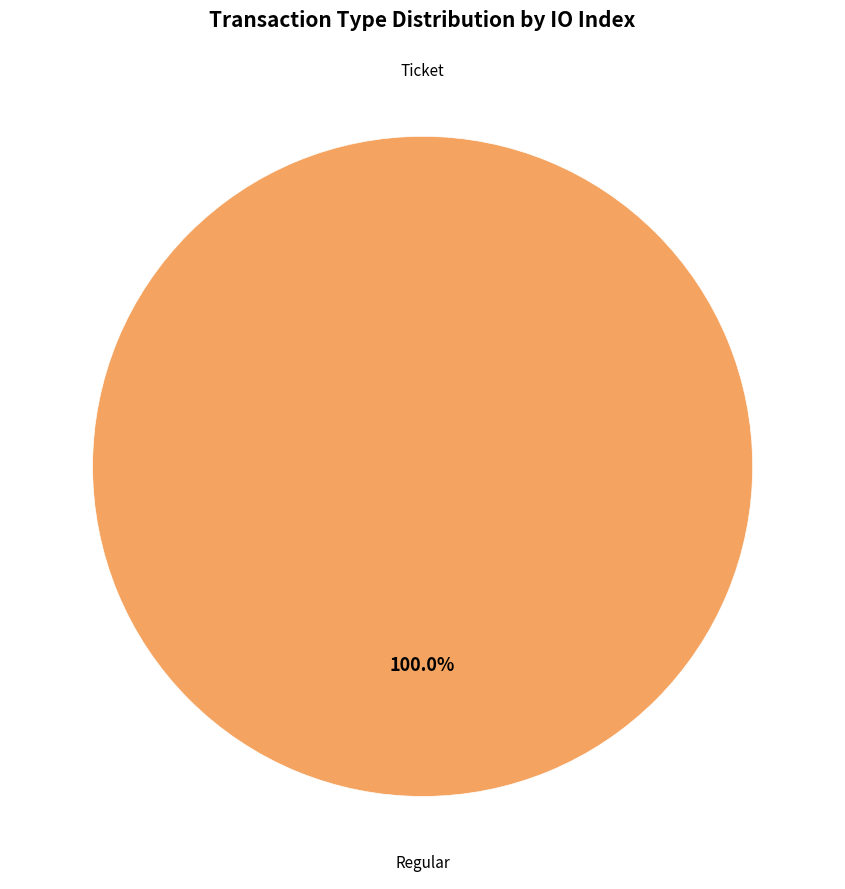

Rank the categories by value from lowest to highest.

Ticket, Regular